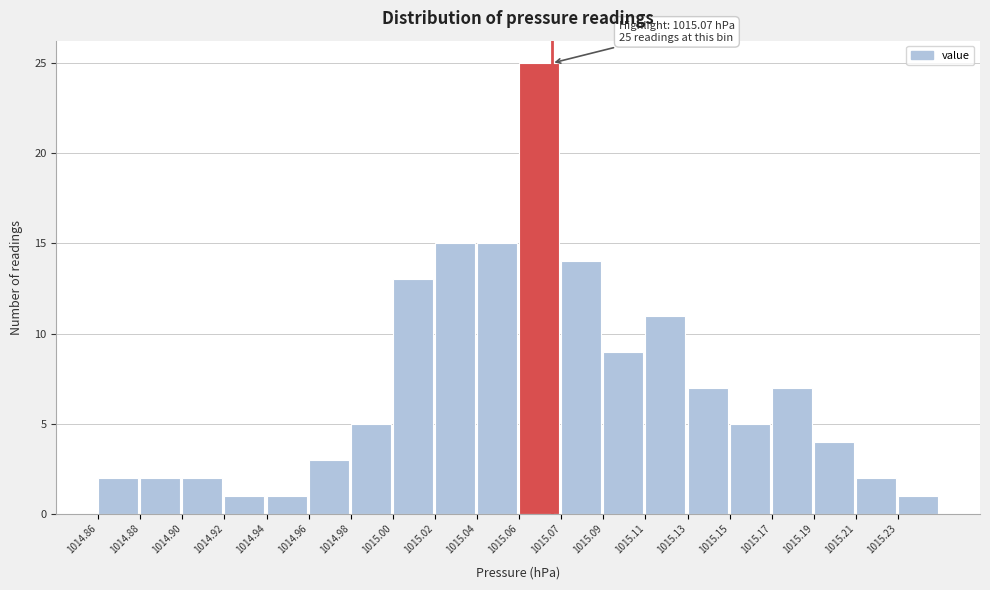

Reading left to right, transcribe all the data shown in this chart.

2	2	2	1	1	3	5	13	15	15	25	14	9	11	7	5	7	4	2	1